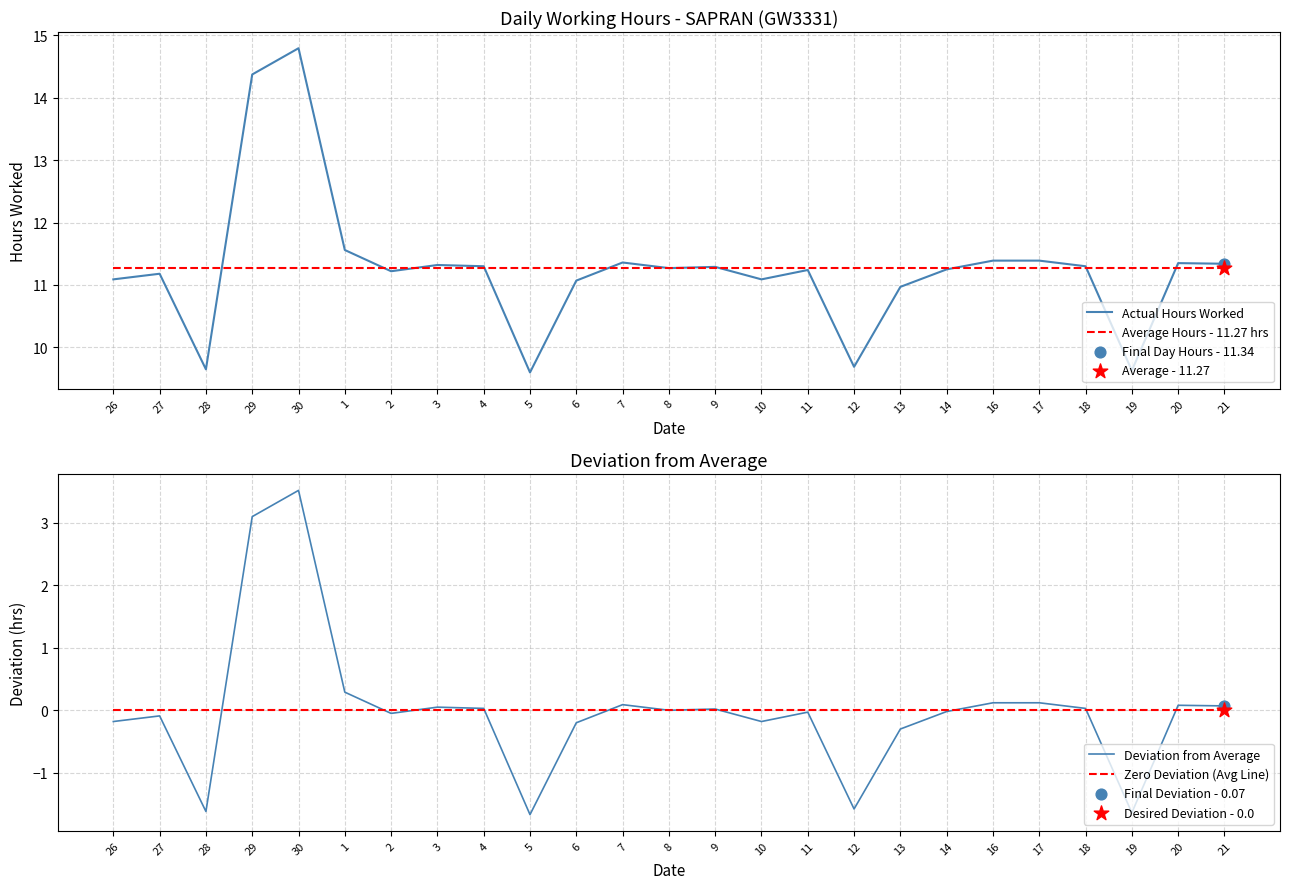

What is the total value across all series at 26?

22.2